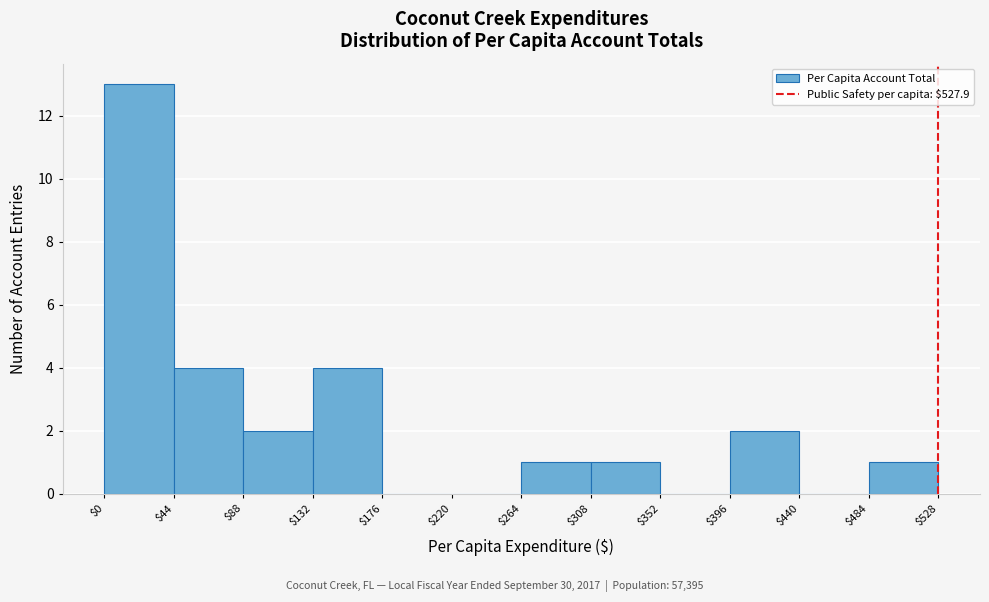

What is the height of the bar covering $264 to $308 on the x-axis? The values are not printed on the chart, so give them approximately, as read against the axis.

1